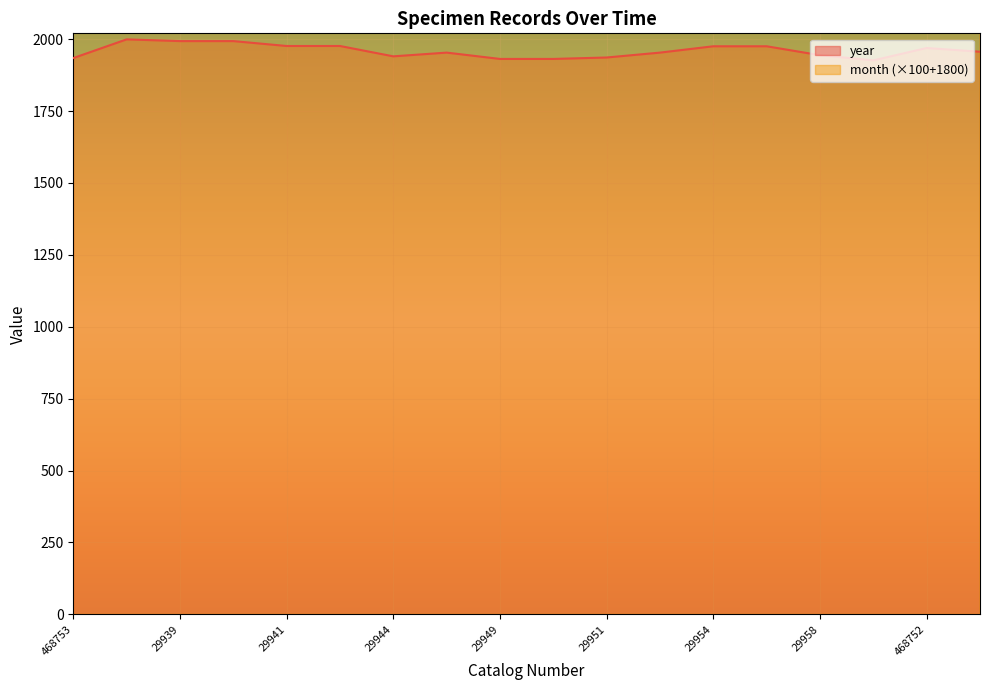

Reading right to left, what are all the values shown in this chart?

year: 1956	1969	1926	1944	1975	1975	1953	1936	1931	1931	1953	1940	1976	1976	1993	1993	1999	1934
month: 2200	2200	2300	2100	2300	2300	2100	3000	2700	2700	2100	2400	2600	2600	3000	3000	2400	2800